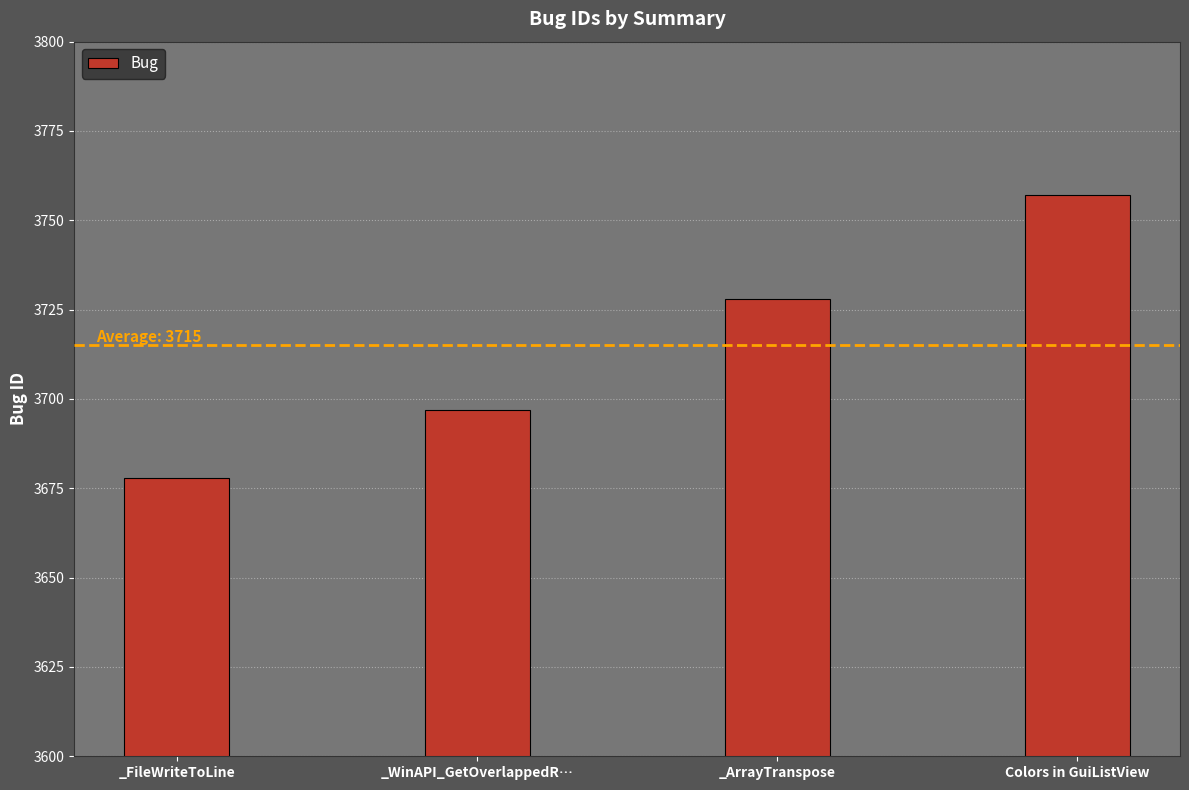

What position from the right is _FileWriteToLine?

4